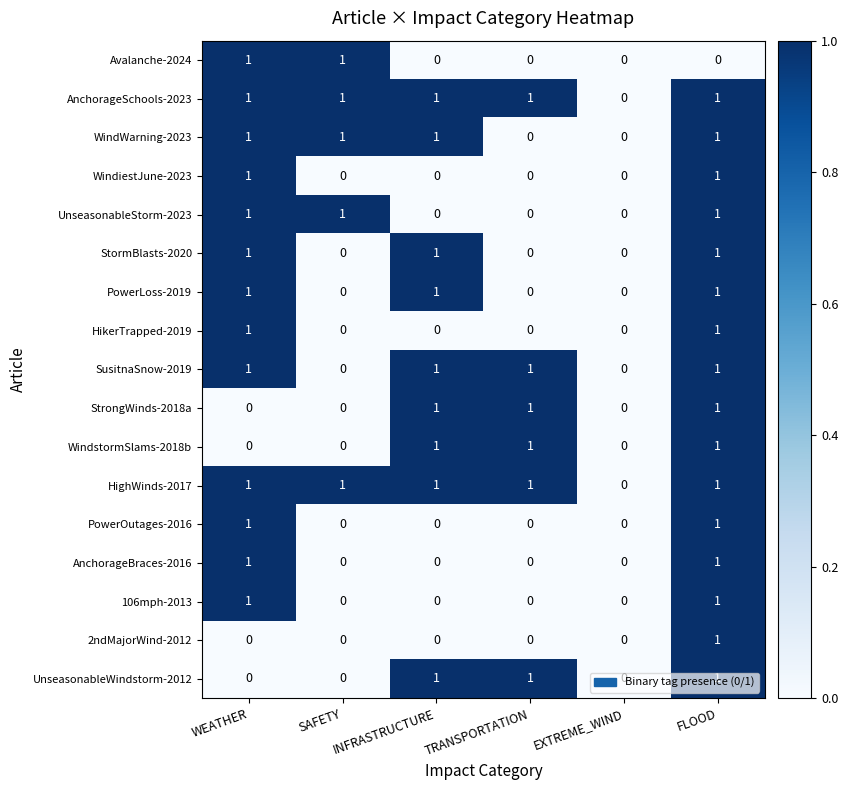

The value of HikerTrapped-2019 at INFRASTRUCTURE is 0. True or false?

True